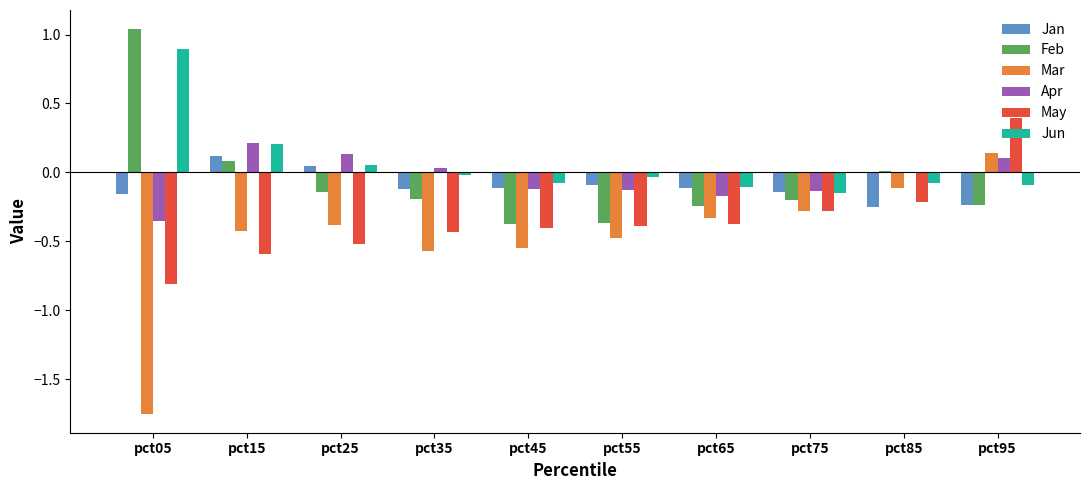

At which category is the sum across all series the highest?

pct95